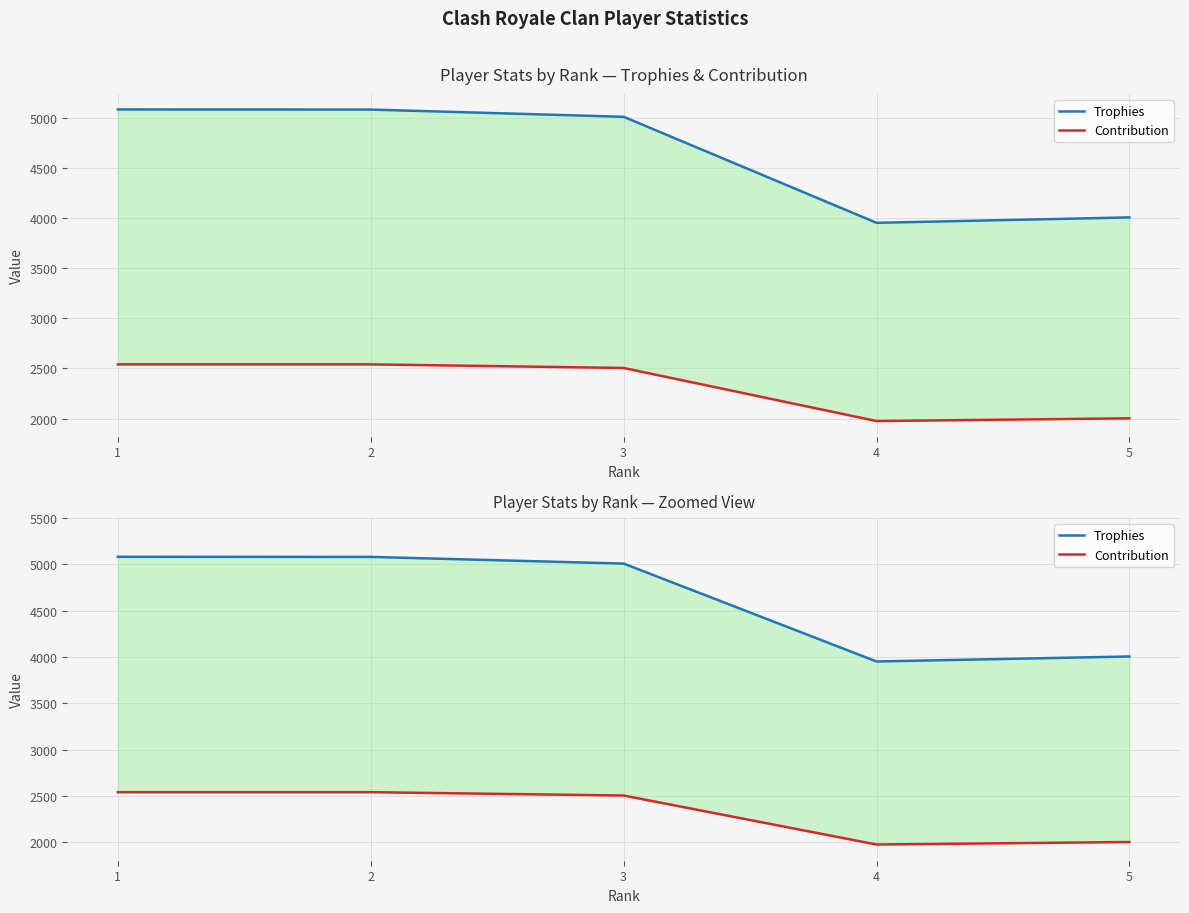

The value of Trophies at 4 is 3951. True or false?

True